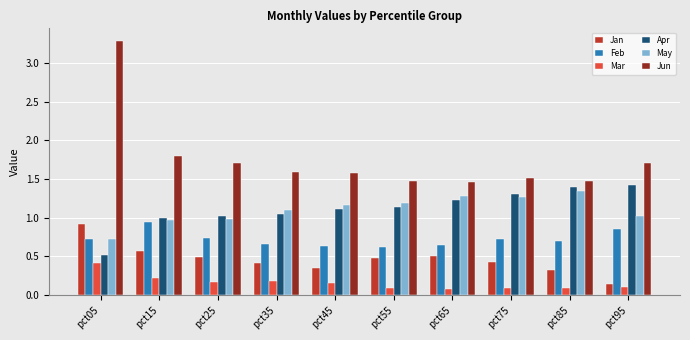

What are all the series names shown in the legend?

Jan, Feb, Mar, Apr, May, Jun